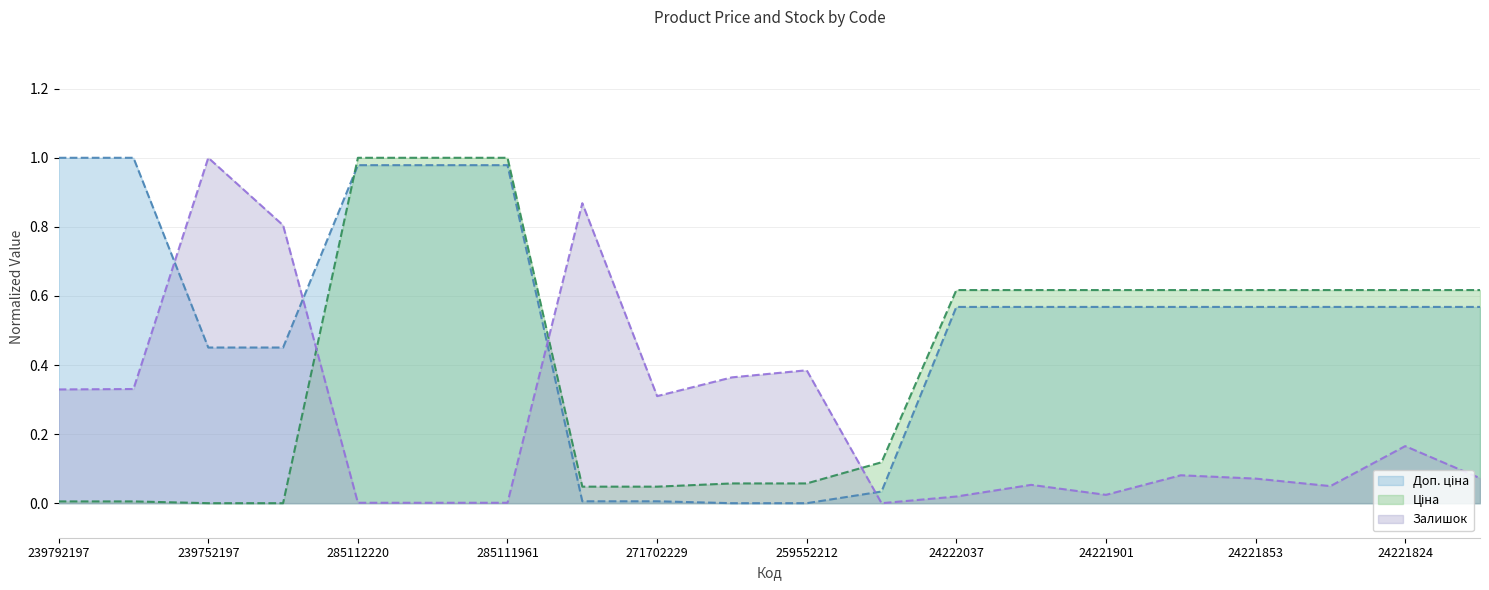

Between which two adjacent categories do Доп. ціна and Ціна first intersect?

239752196 and 285112220